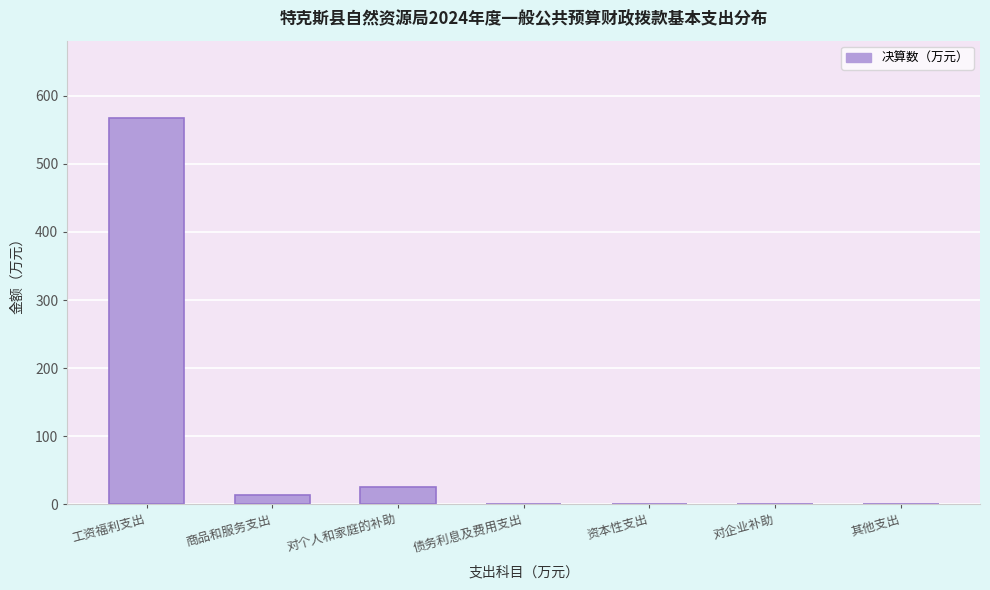

Reading left to right, extract all data points from this chart.

工资福利支出=567.6	商品和服务支出=14.2	对个人和家庭的补助=24.9	债务利息及费用支出=0.0	资本性支出=0.0	对企业补助=0.0	其他支出=0.0